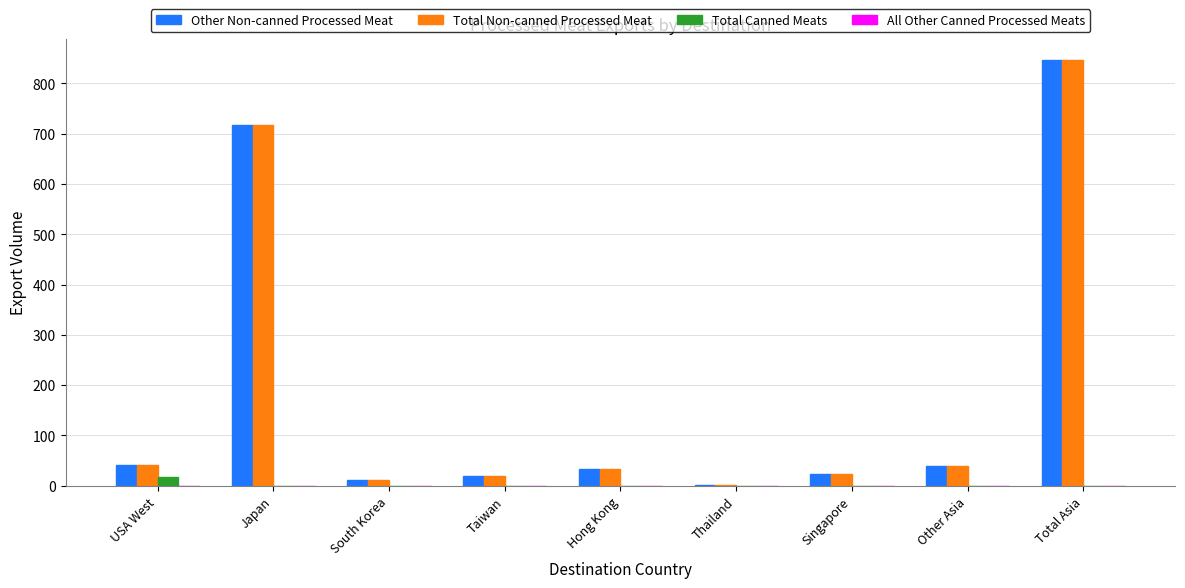

Is it true that Other Non-canned Processed Meat equals 360.2 at Japan?

False